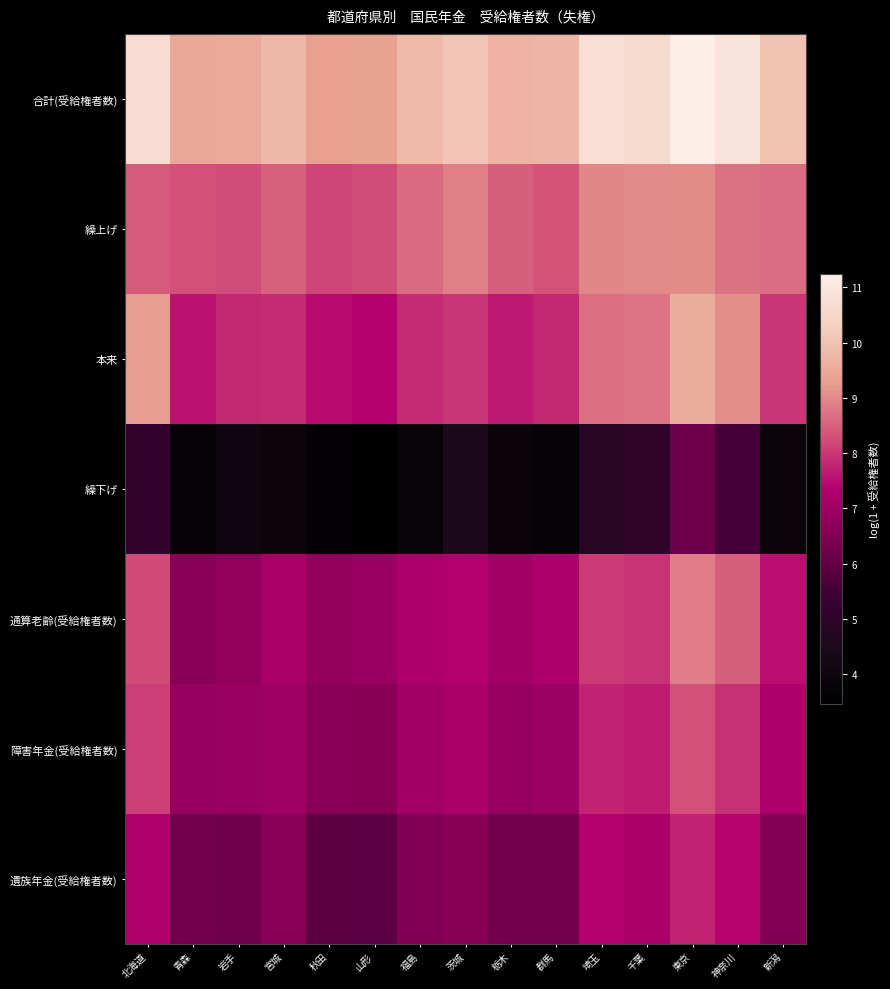

Reading right to left, transcribe all the data shown in this chart.

合計(受給権者数): 新潟=10.0	神奈川=10.9	東京=11.2	千葉=10.6	埼玉=10.7	群馬=9.7	栃木=9.7	茨城=10.0	福島=9.8	山形=9.4	秋田=9.3	宮城=9.8	岩手=9.5	青森=9.5	北海道=10.7
繰上げ: 新潟=8.6	神奈川=8.7	東京=9.0	千葉=9.0	埼玉=9.0	群馬=8.3	栃木=8.5	茨城=8.9	福島=8.6	山形=8.2	秋田=8.2	宮城=8.5	岩手=8.3	青森=8.3	北海道=8.4
本来: 新潟=8.0	神奈川=9.1	東京=9.6	千葉=8.7	埼玉=8.7	群馬=7.8	栃木=7.7	茨城=8.0	福島=7.9	山形=7.3	秋田=7.5	宮城=7.8	岩手=7.8	青森=7.6	北海道=9.3
繰下げ: 新潟=3.9	神奈川=5.5	東京=6.1	千葉=5.1	埼玉=4.9	群馬=3.7	栃木=3.9	茨城=4.5	福島=3.8	山形=3.5	秋田=3.7	宮城=3.9	岩手=4.1	青森=3.8	北海道=5.2
通算老齢(受給権者数): 新潟=7.5	神奈川=8.5	東京=8.9	千葉=8.0	埼玉=8.0	群馬=7.2	栃木=7.1	茨城=7.3	福島=7.3	山形=6.9	秋田=6.8	宮城=7.2	岩手=6.8	青森=6.6	北海道=8.2
障害年金(受給権者数): 新潟=7.2	神奈川=7.9	東京=8.3	千葉=7.7	埼玉=7.8	群馬=6.9	栃木=6.9	茨城=7.2	福島=7.1	山形=6.6	秋田=6.6	宮城=7.0	岩手=6.9	青森=6.8	北海道=8.1
遺族年金(受給権者数): 新潟=6.5	神奈川=7.4	東京=7.8	千葉=7.2	埼玉=7.4	群馬=6.3	栃木=6.2	茨城=6.6	福島=6.5	山形=6.0	秋田=5.9	宮城=6.6	岩手=6.2	青森=6.3	北海道=7.3